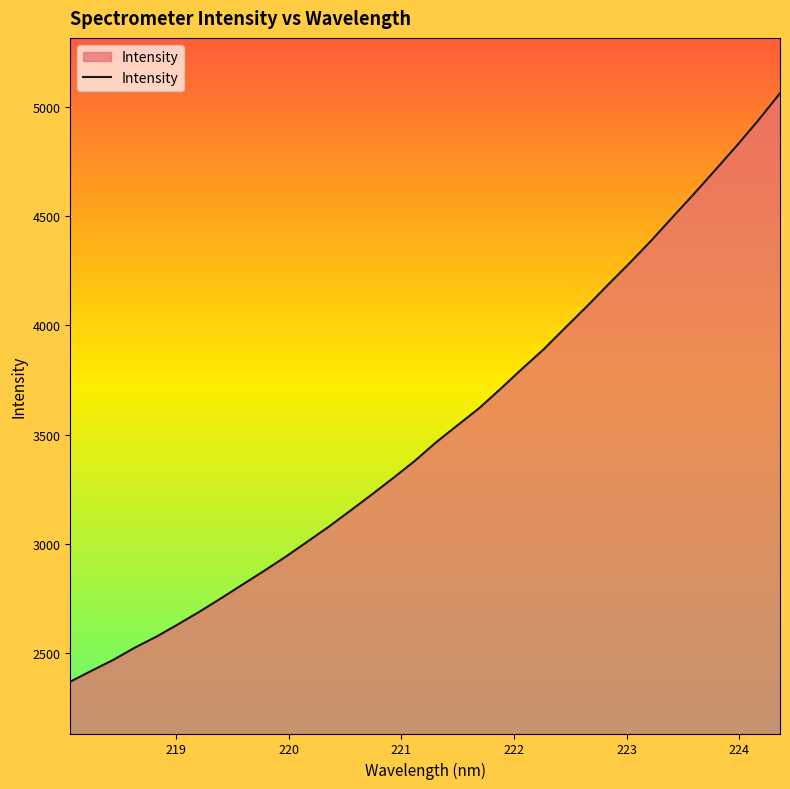

What is the smallest value displayed?

2370.7